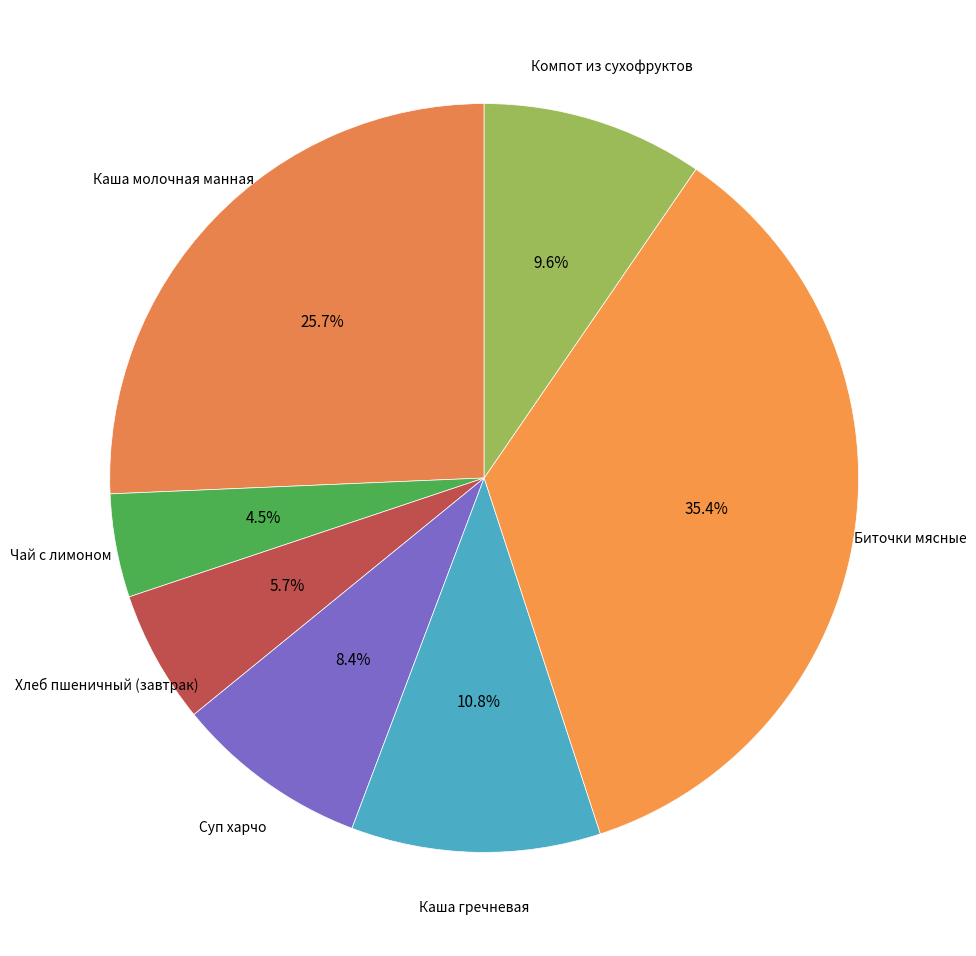

Count the number of slices in the pie.

7